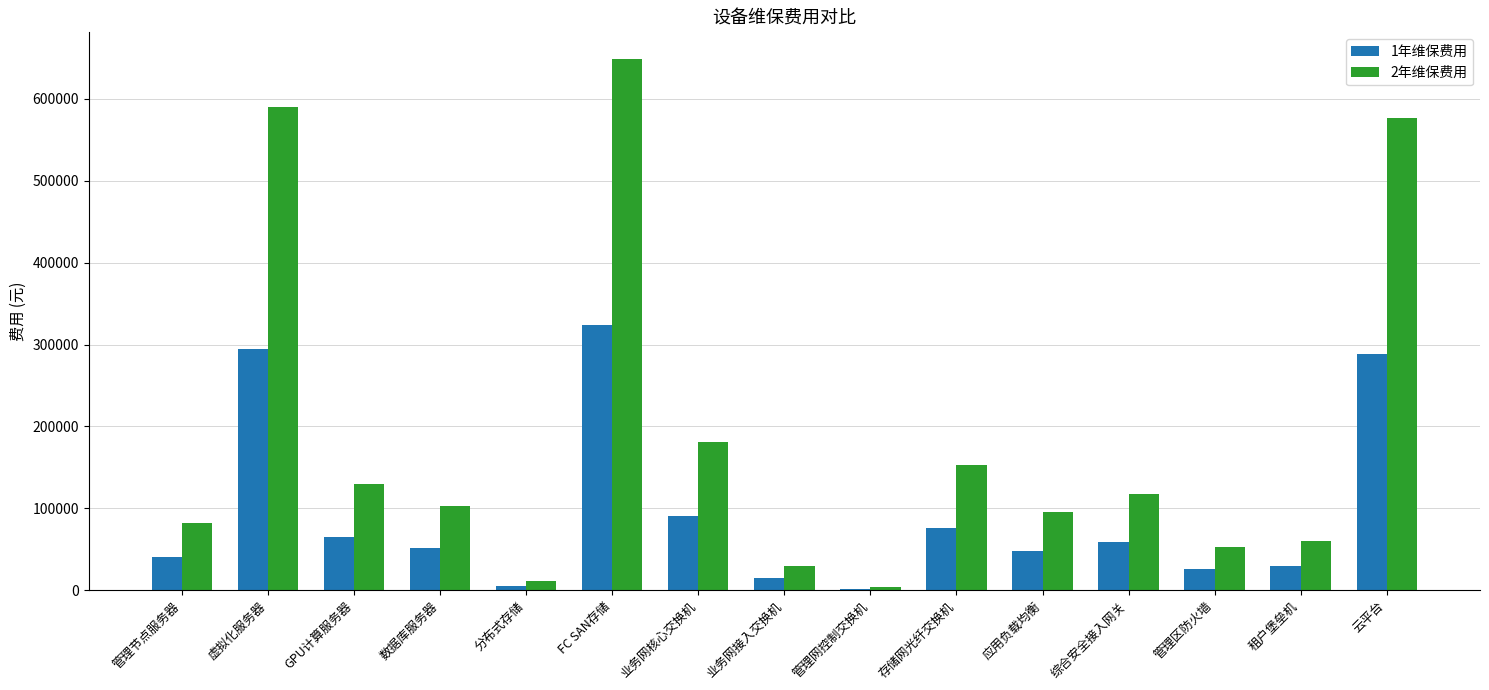

The value of 1年维保费用 at GPU计算服务器 is 98382. True or false?

False